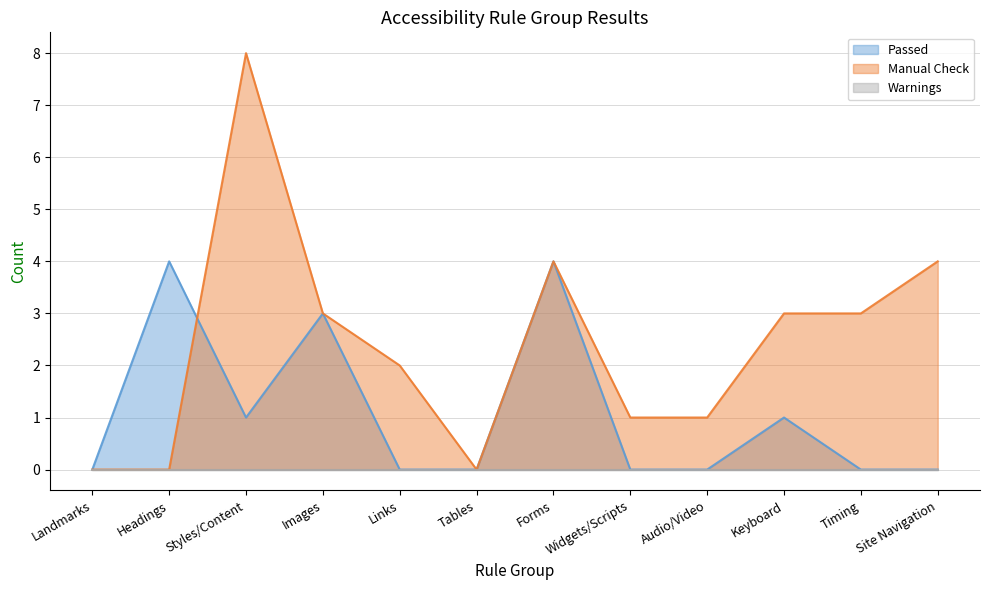

How many data points in Manual Check are less than 3?

6